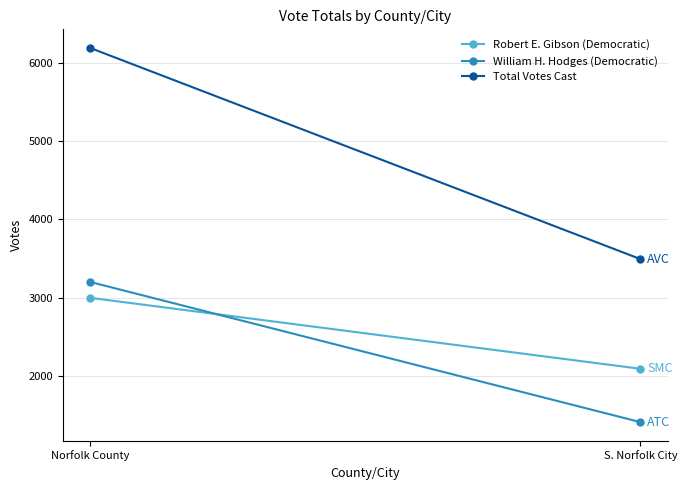

Reading left to right, transcribe all the data shown in this chart.

Robert E. Gibson (Democratic): 2996	2088
William H. Hodges (Democratic): 3199	1405
Total Votes Cast: 6195	3493